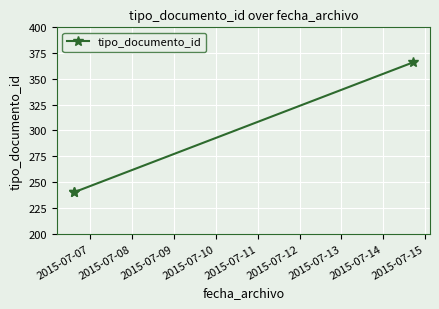

What is the sum of all values?

846